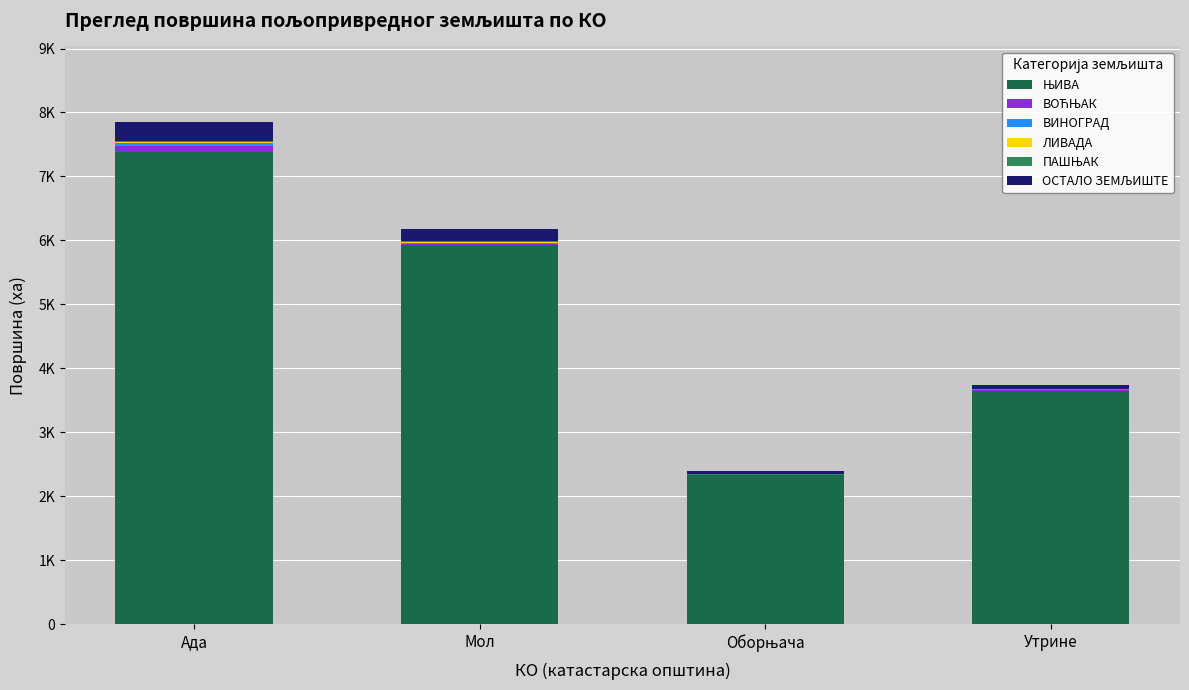

Are the bars grouped side by side (vs. stacked)?

No